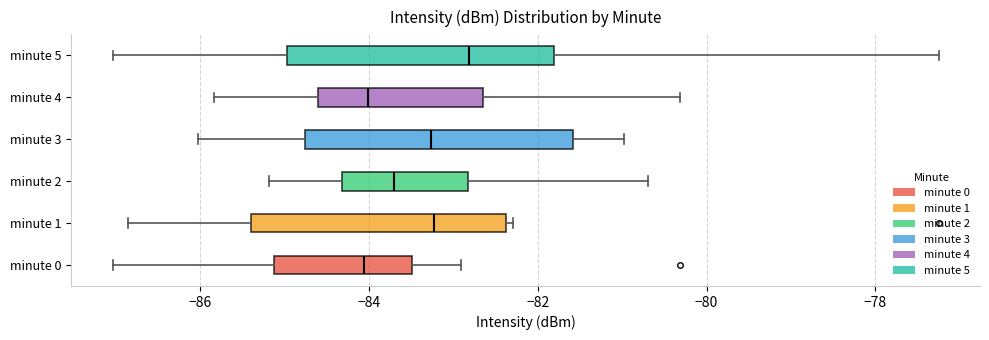

Where is the right edge of the box for minute 4 on the x-axis? The values are not printed on the chart, so give them approximately, as read against the axis.

-82.6